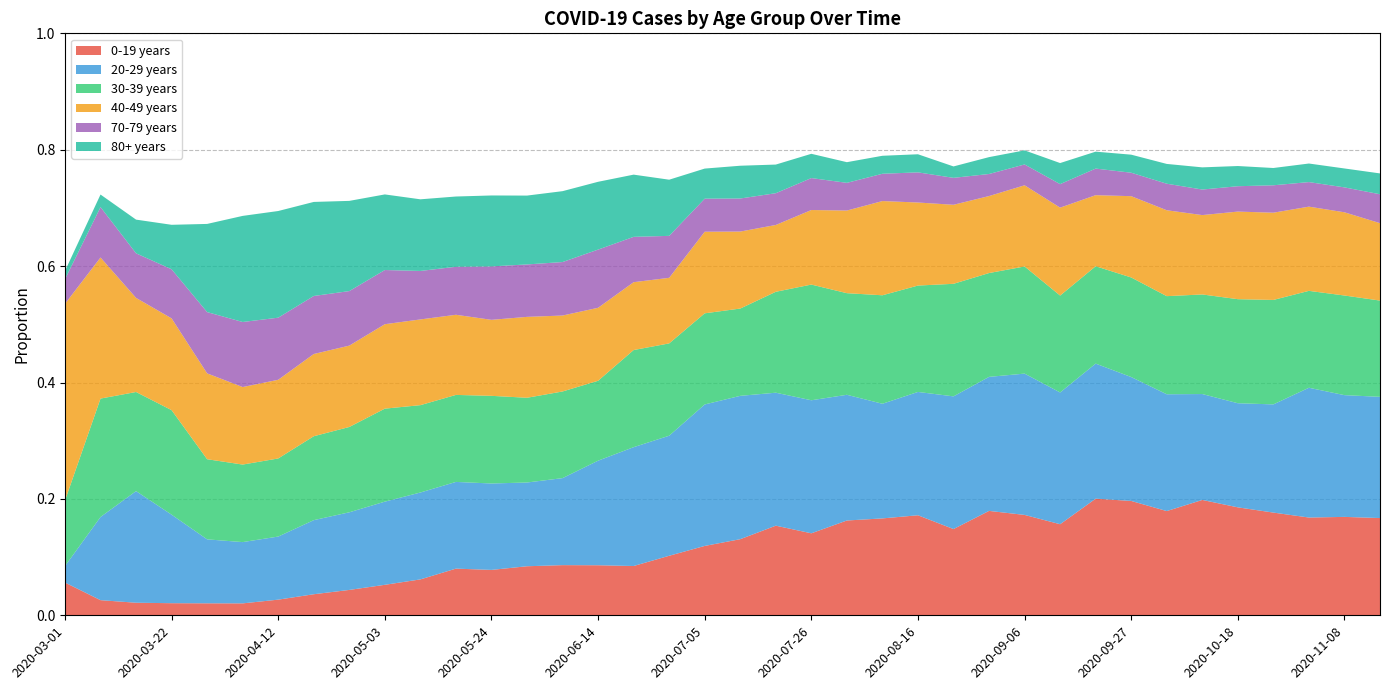

Reading left to right, what are all the values shown in this chart?

0-19 years: 0.1	0.0	0.0	0.0	0.0	0.0	0.0	0.0	0.0	0.1	0.1	0.1	0.1	0.1	0.1	0.1	0.1	0.1	0.1	0.1	0.2	0.1	0.2	0.2	0.2	0.1	0.2	0.2	0.2	0.2	0.2	0.2	0.2	0.2	0.2	0.2	0.2	0.2
20-29 years: 0.0	0.1	0.2	0.2	0.1	0.1	0.1	0.1	0.1	0.1	0.1	0.1	0.1	0.1	0.1	0.2	0.2	0.2	0.2	0.2	0.2	0.2	0.2	0.2	0.2	0.2	0.2	0.2	0.2	0.2	0.2	0.2	0.2	0.2	0.2	0.2	0.2	0.2
30-39 years: 0.1	0.2	0.2	0.2	0.1	0.1	0.1	0.1	0.1	0.2	0.2	0.1	0.2	0.1	0.1	0.1	0.2	0.2	0.2	0.1	0.2	0.2	0.2	0.2	0.2	0.2	0.2	0.2	0.2	0.2	0.2	0.2	0.2	0.2	0.2	0.2	0.2	0.2
40-49 years: 0.3	0.2	0.2	0.2	0.1	0.1	0.1	0.1	0.1	0.1	0.1	0.1	0.1	0.1	0.1	0.1	0.1	0.1	0.1	0.1	0.1	0.1	0.1	0.2	0.1	0.1	0.1	0.1	0.2	0.1	0.1	0.1	0.1	0.2	0.1	0.1	0.1	0.1
70-79 years: 0.0	0.1	0.1	0.1	0.1	0.1	0.1	0.1	0.1	0.1	0.1	0.1	0.1	0.1	0.1	0.1	0.1	0.1	0.1	0.1	0.1	0.1	0.0	0.0	0.1	0.0	0.0	0.0	0.0	0.0	0.0	0.0	0.0	0.0	0.0	0.0	0.0	0.0
80+ years: 0.0	0.0	0.1	0.1	0.2	0.2	0.2	0.2	0.2	0.1	0.1	0.1	0.1	0.1	0.1	0.1	0.1	0.1	0.1	0.1	0.0	0.0	0.0	0.0	0.0	0.0	0.0	0.0	0.0	0.0	0.0	0.0	0.0	0.0	0.0	0.0	0.0	0.0